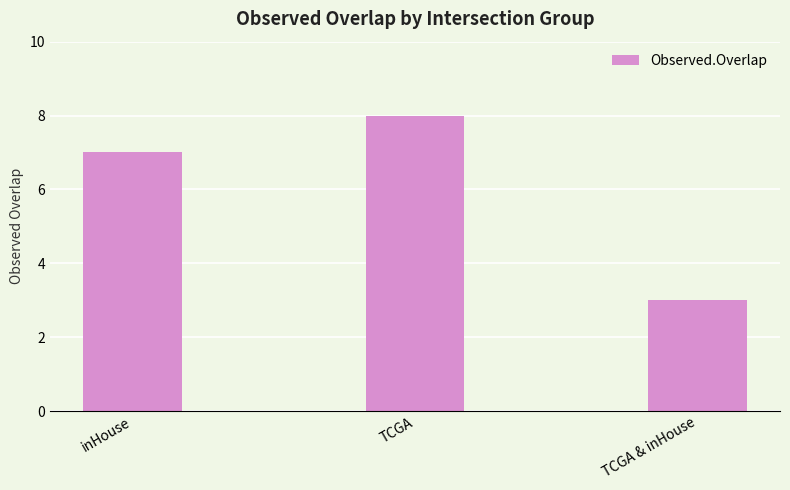

Reading left to right, extract all data points from this chart.

inHouse=7	TCGA=8	TCGA & inHouse=3